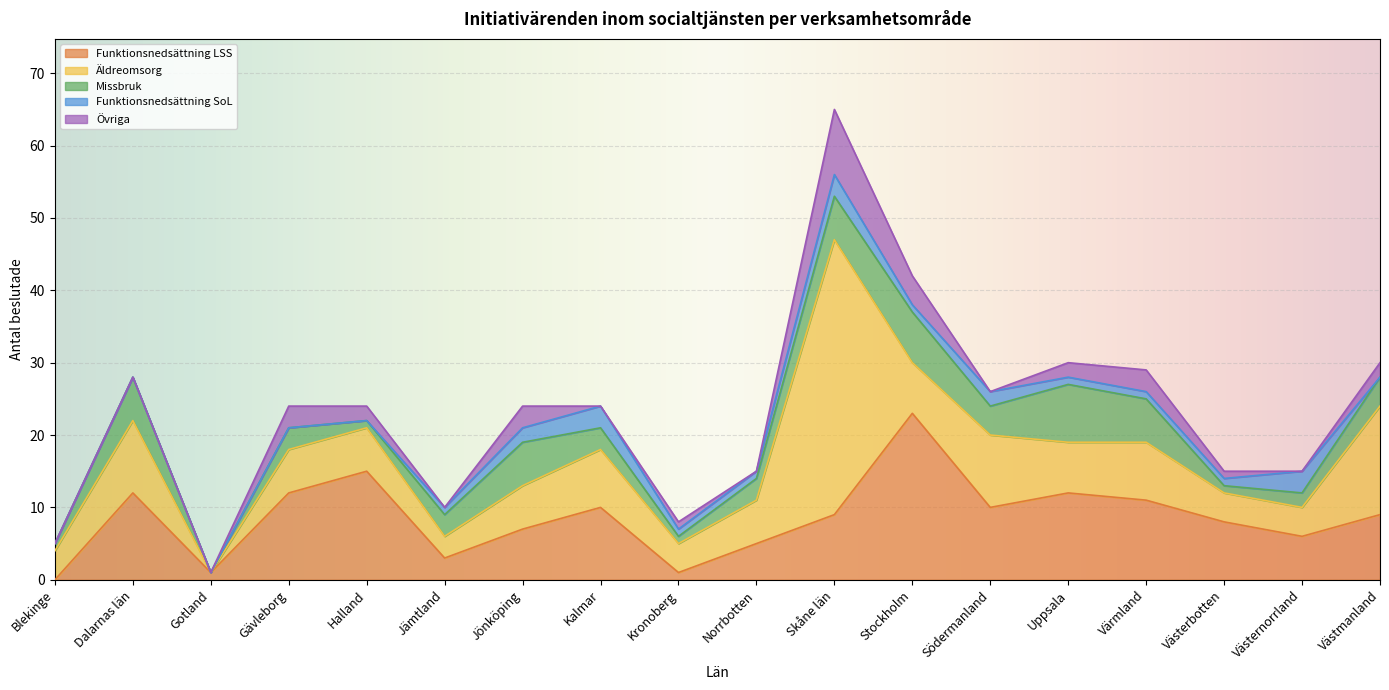

What are all the series names shown in the legend?

Funktionsnedsättning LSS, Äldreomsorg, Missbruk, Funktionsnedsättning SoL, Övriga